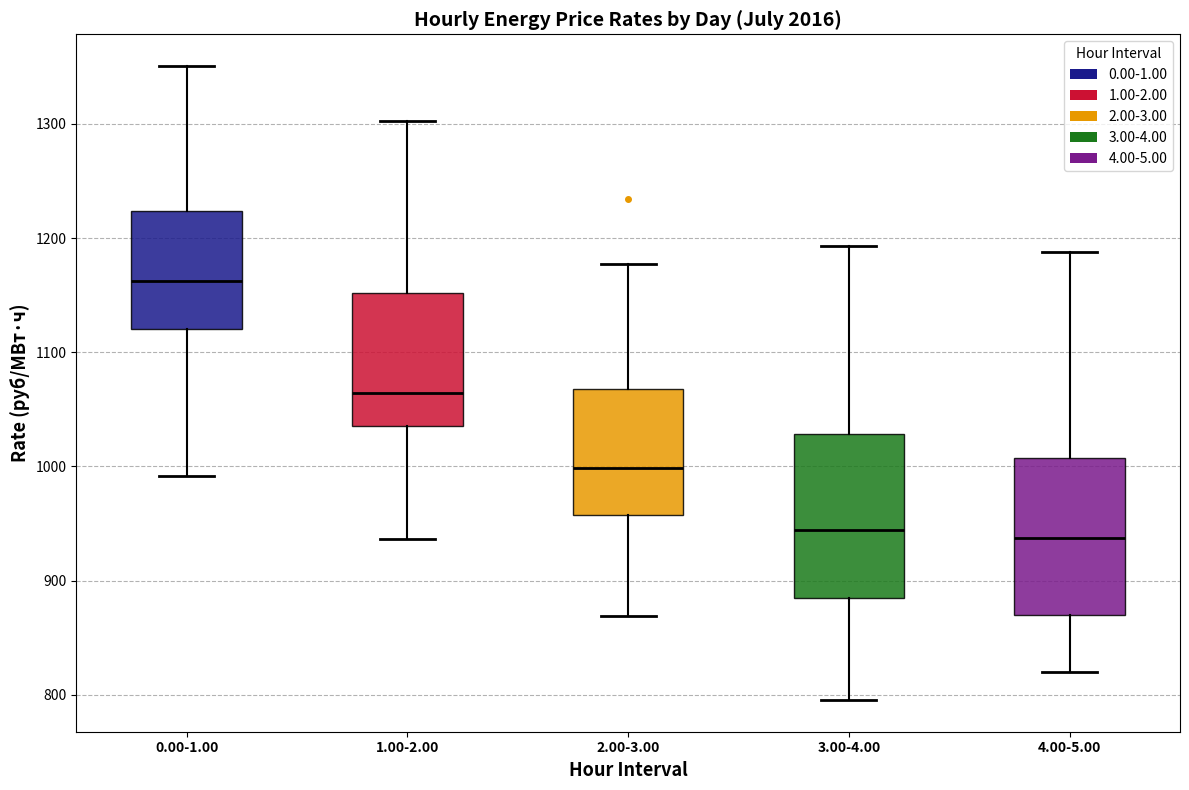

Where does the upper whisker of the box for 3.00-4.00 end on the y-axis? The values are not printed on the chart, so give them approximately, as read against the axis.

1190